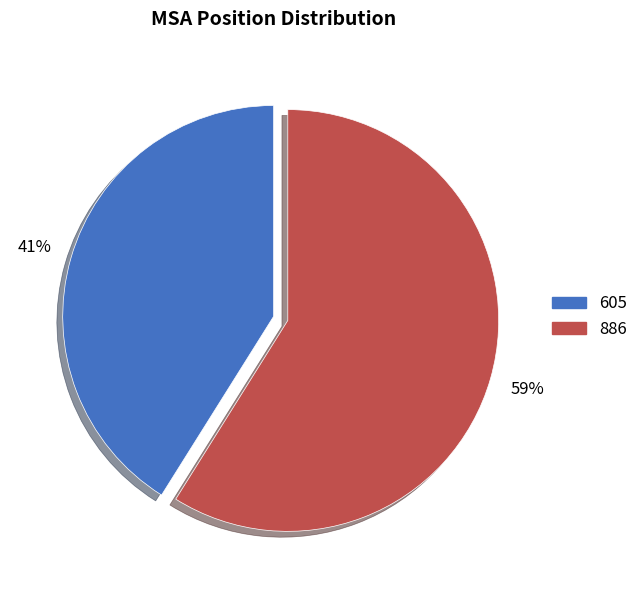

Do 605 and 886 together represent more than half of the pie?

Yes